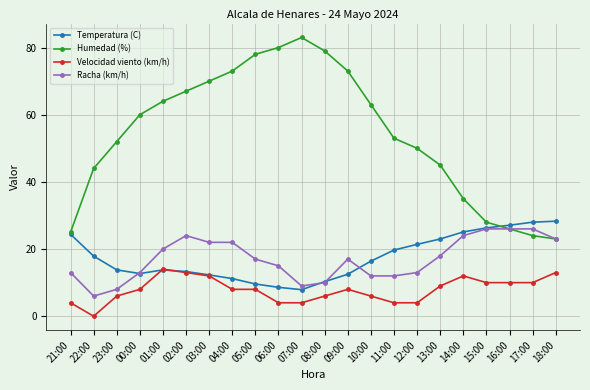

What are all the series names shown in the legend?

Temperatura (C), Humedad (%), Velocidad viento (km/h), Racha (km/h)